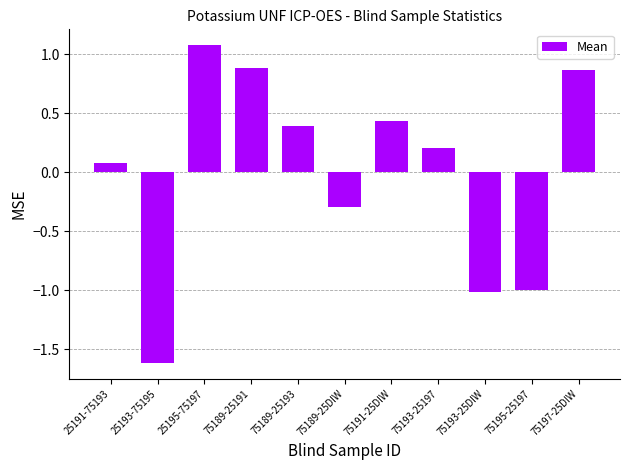

What is the sum of the values at 75189-25193 and 75193-25DIW?

-0.6